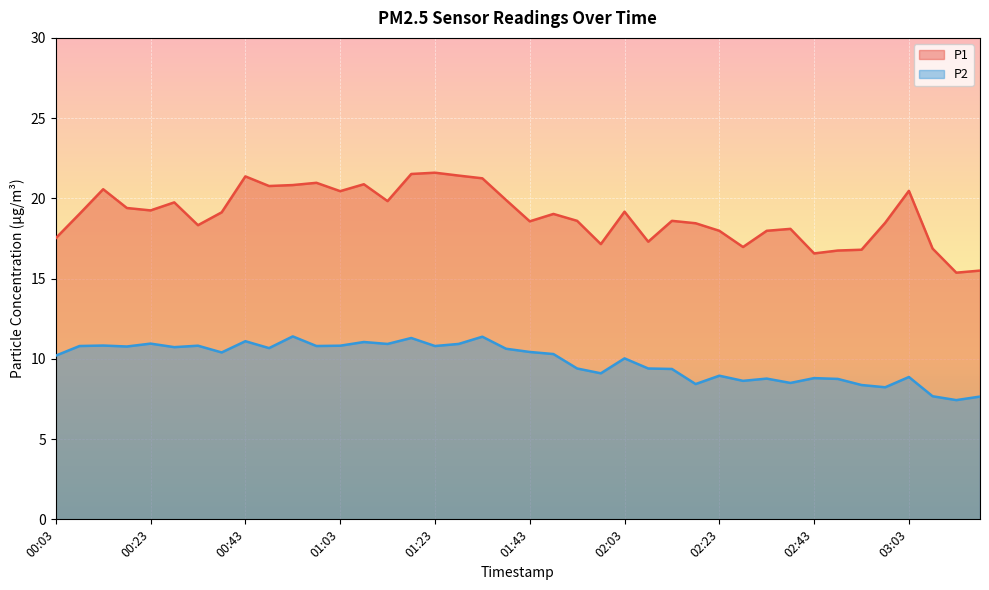

Which label corresponds to the smallest value in the chart?

03:13